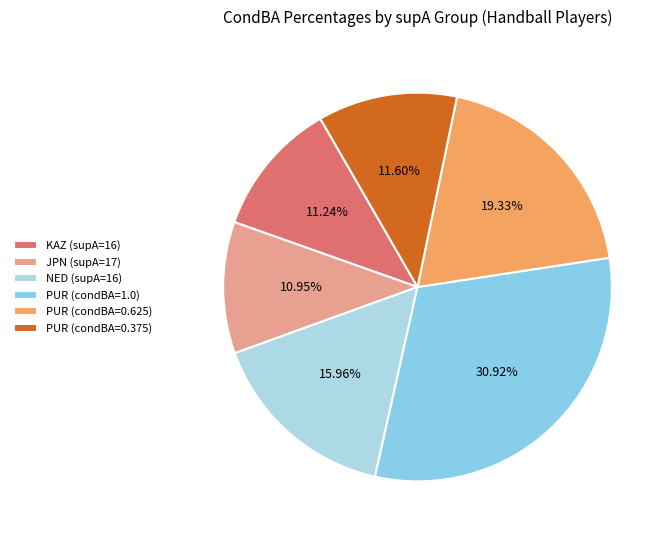

Is there any slice that represents more than half of the pie?

No